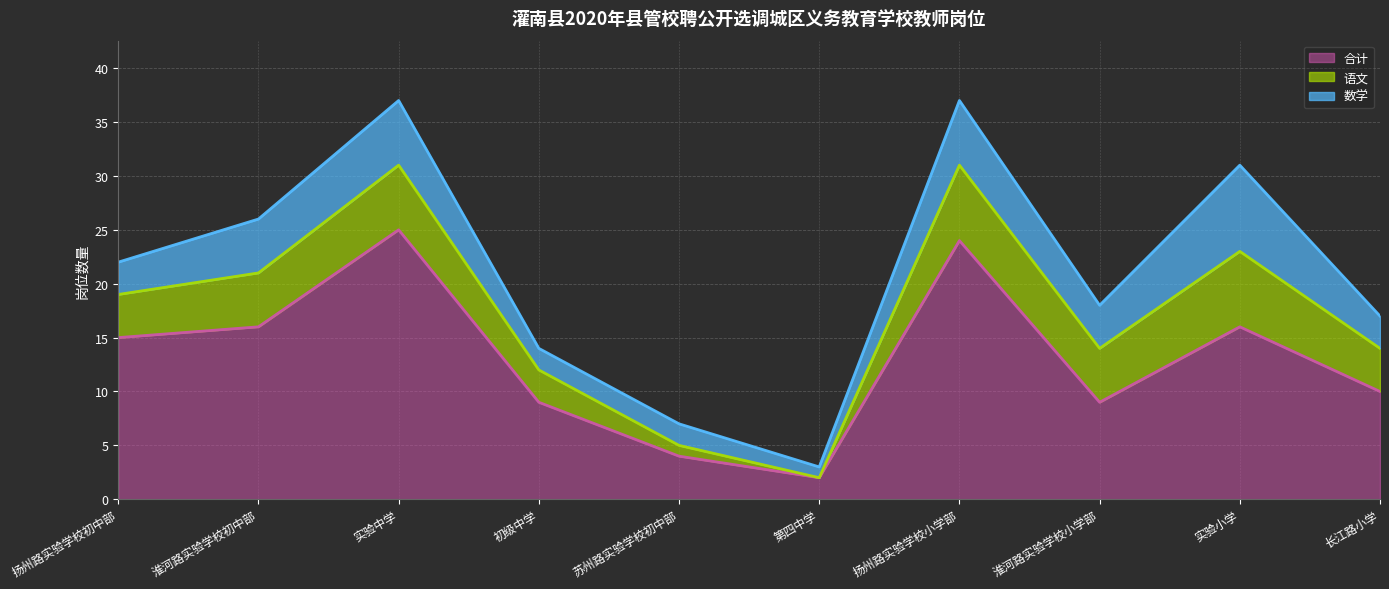

After their last crossing, which series has the higher values: 语文 or 数学?

语文